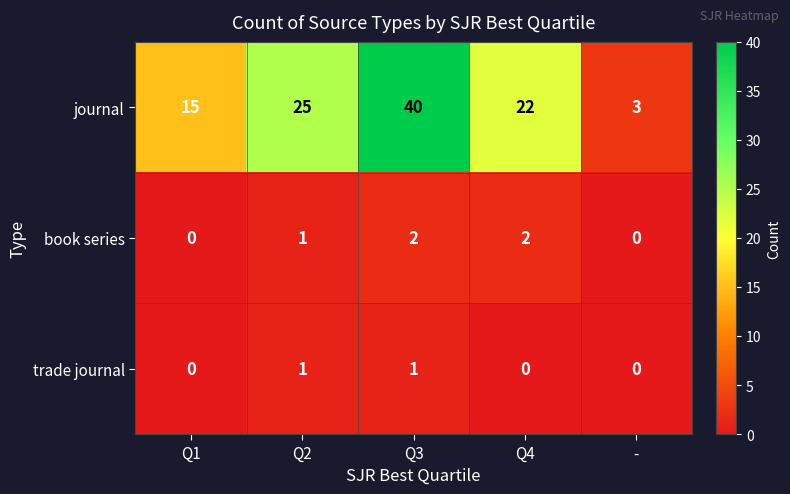

List the series in order of their peak value, highest first.

journal, book series, trade journal